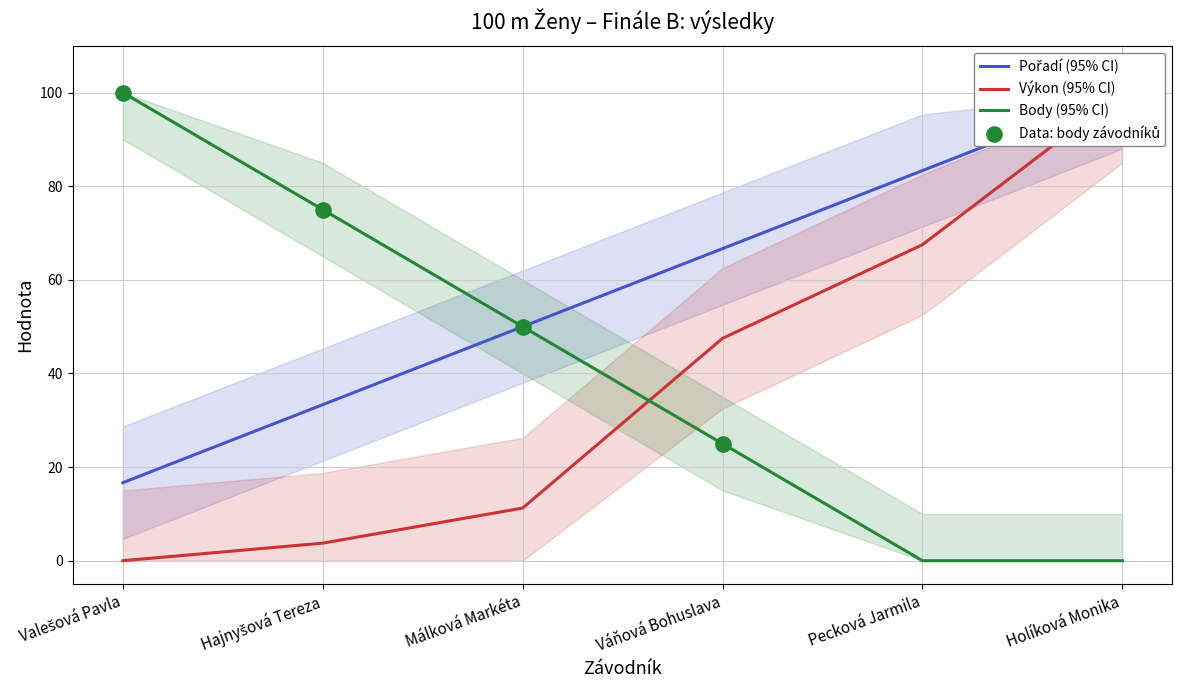

Which series has the largest Y range (max minus min)?

Výkon